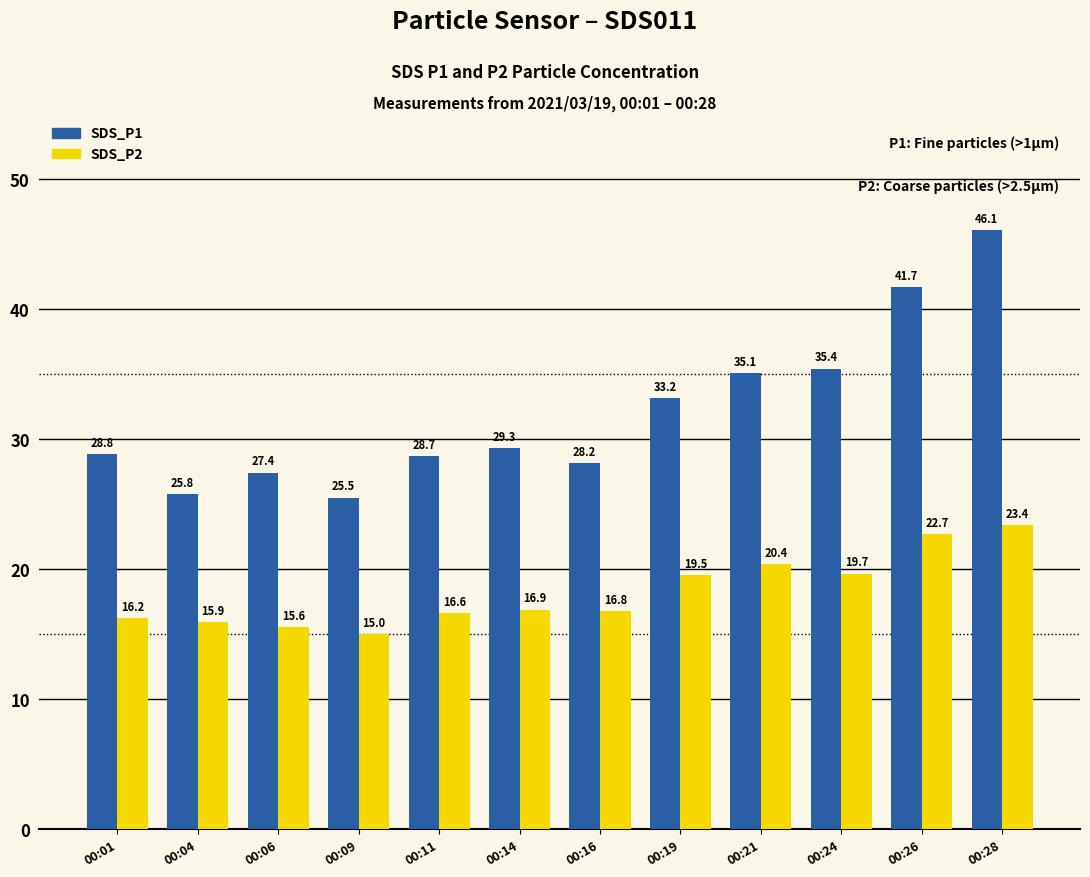

At which label is SDS_P2 closest to 19?

00:19